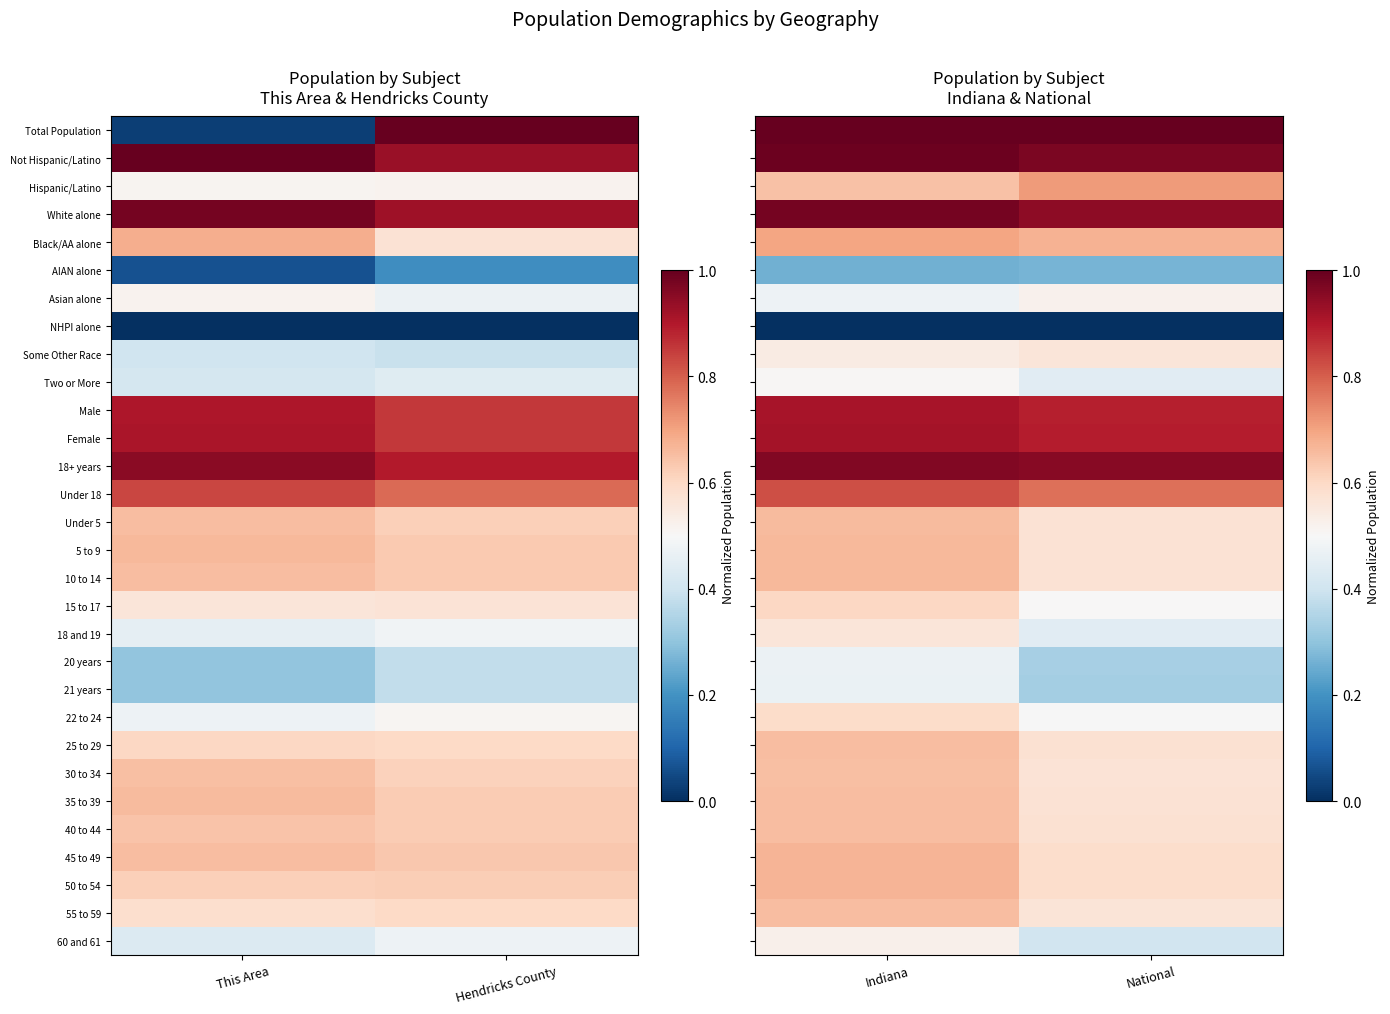

At which label is 20 years closest to 0?

National